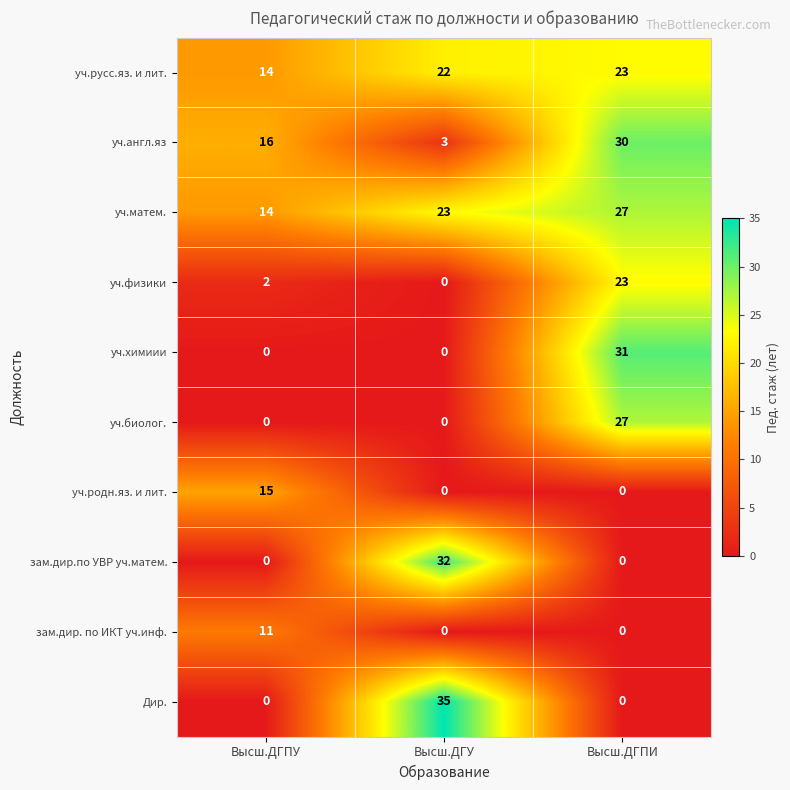

What is the maximum value for уч.химиии?

31